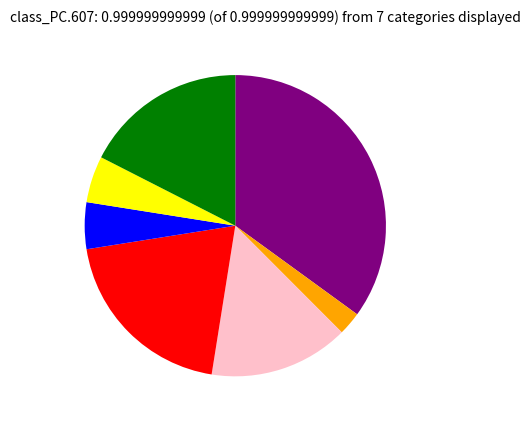

Is there any slice that represents more than half of the pie?

No